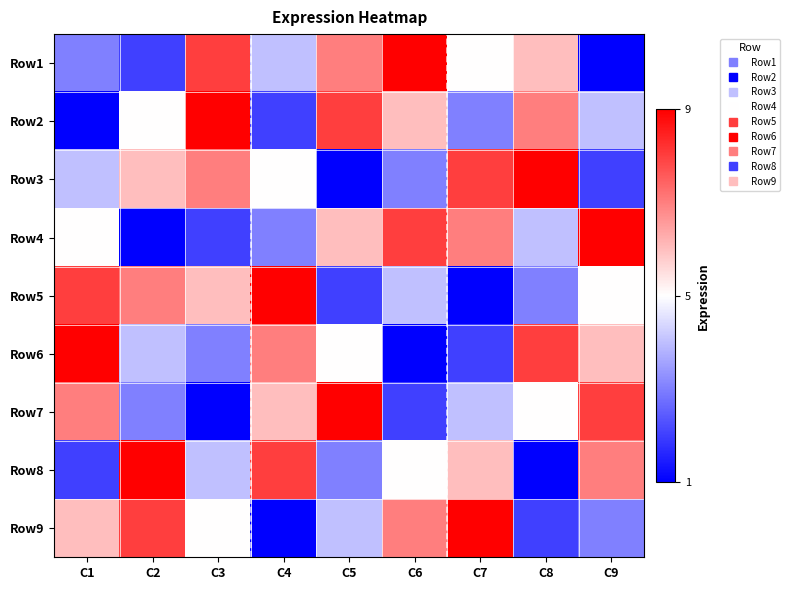

Reading left to right, what are all the values shown in this chart?

Row1: C1=3	C2=2	C3=8	C4=4	C5=7	C6=9	C7=5	C8=6	C9=1
Row2: C1=1	C2=5	C3=9	C4=2	C5=8	C6=6	C7=3	C8=7	C9=4
Row3: C1=4	C2=6	C3=7	C4=5	C5=1	C6=3	C7=8	C8=9	C9=2
Row4: C1=5	C2=1	C3=2	C4=3	C5=6	C6=8	C7=7	C8=4	C9=9
Row5: C1=8	C2=7	C3=6	C4=9	C5=2	C6=4	C7=1	C8=3	C9=5
Row6: C1=9	C2=4	C3=3	C4=7	C5=5	C6=1	C7=2	C8=8	C9=6
Row7: C1=7	C2=3	C3=1	C4=6	C5=9	C6=2	C7=4	C8=5	C9=8
Row8: C1=2	C2=9	C3=4	C4=8	C5=3	C6=5	C7=6	C8=1	C9=7
Row9: C1=6	C2=8	C3=5	C4=1	C5=4	C6=7	C7=9	C8=2	C9=3